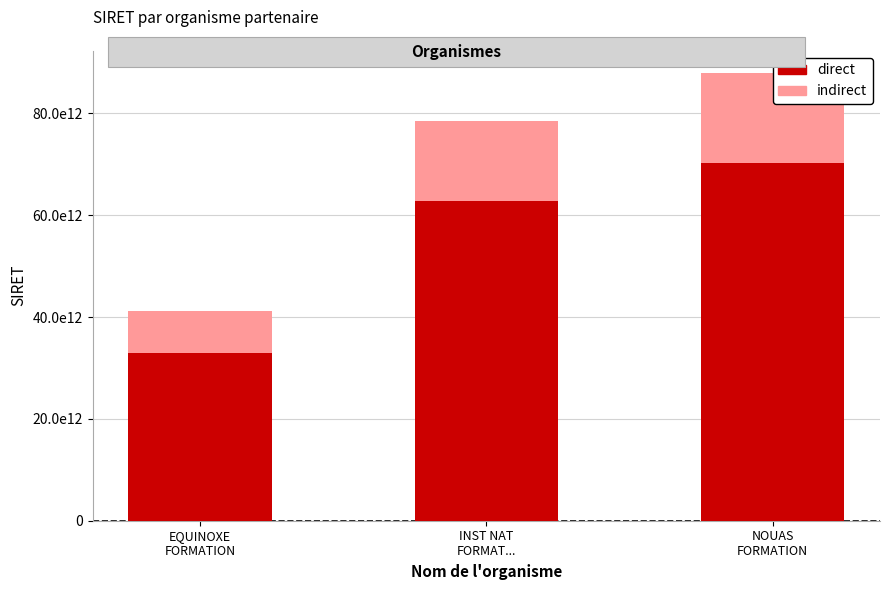

What is the sum of all direct values?

166102937600381.6